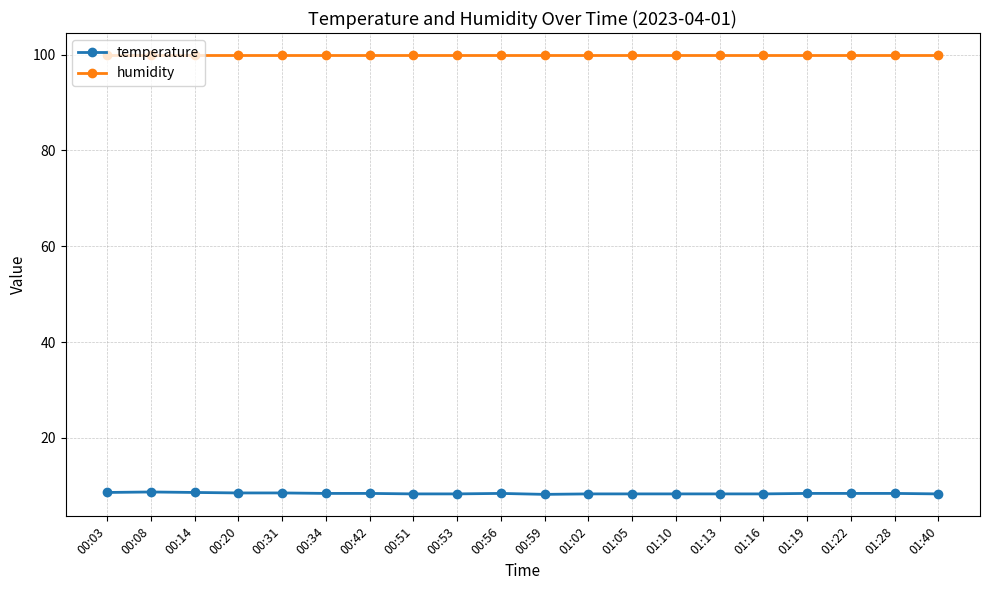

What is the average value of the humidity series?

99.9